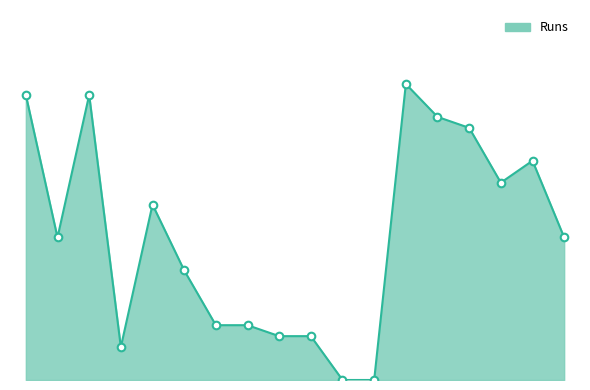

Does the chart have visible grid lines?

No